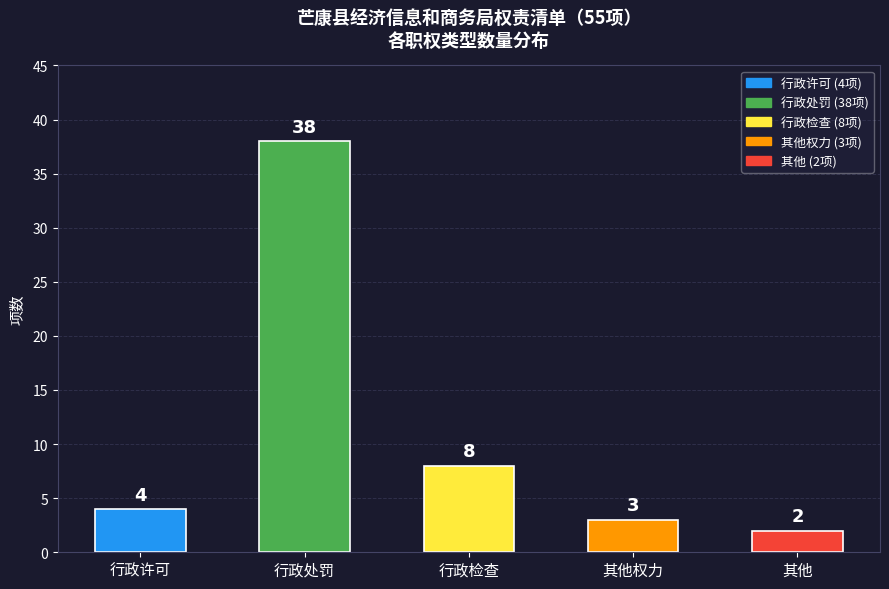

How many data points are less than 4?

2